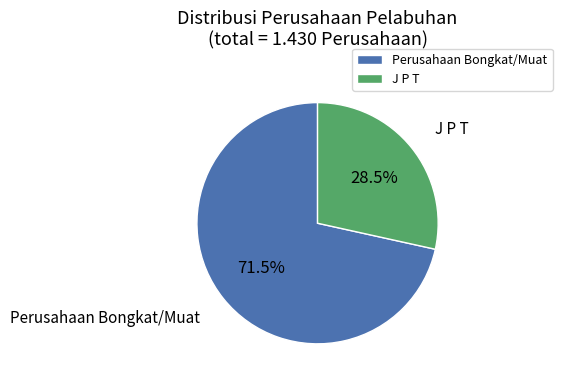

The J P T slice represents 18% of the pie. True or false?

False